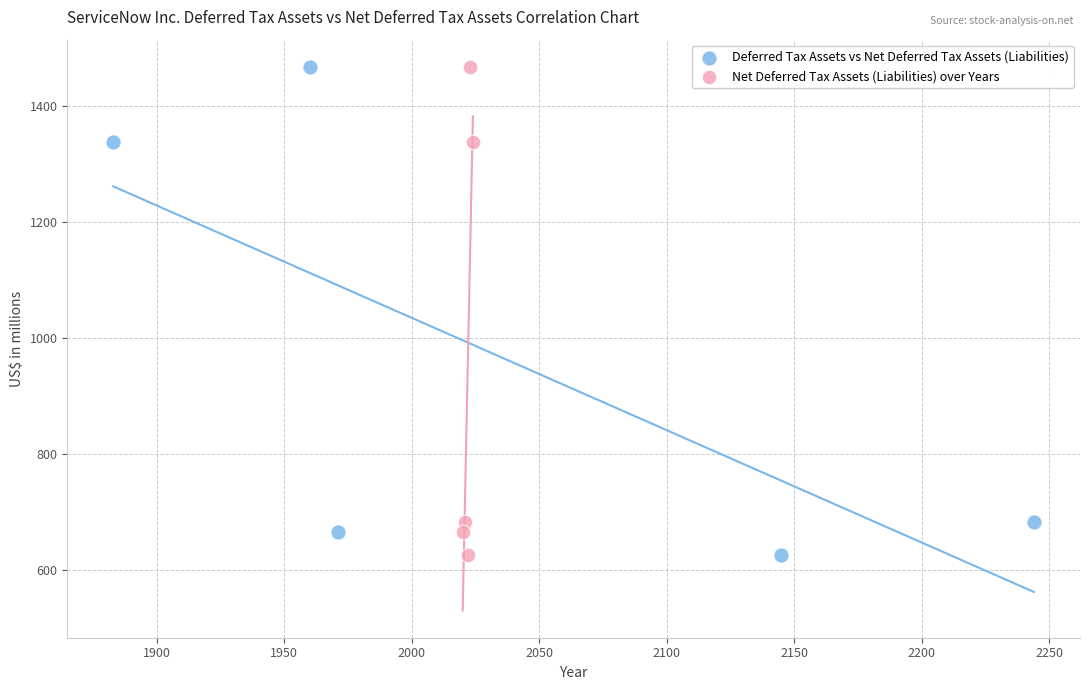

What are all the series names shown in the legend?

Deferred Tax Assets vs Net Deferred Tax Assets (Liabilities), Net Deferred Tax Assets (Liabilities) over Years